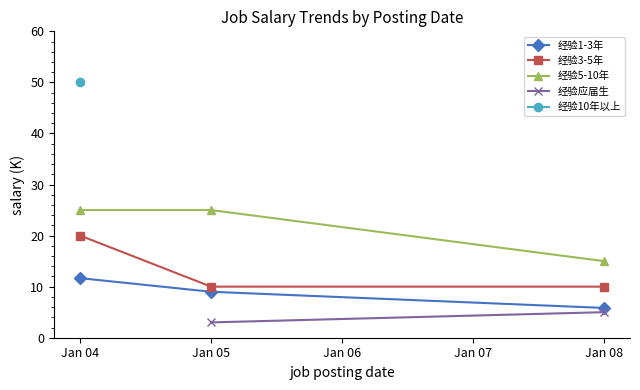

What is the sum of the avg_salary_to values at 2018-01-06 and 2018-01-04?

32.5